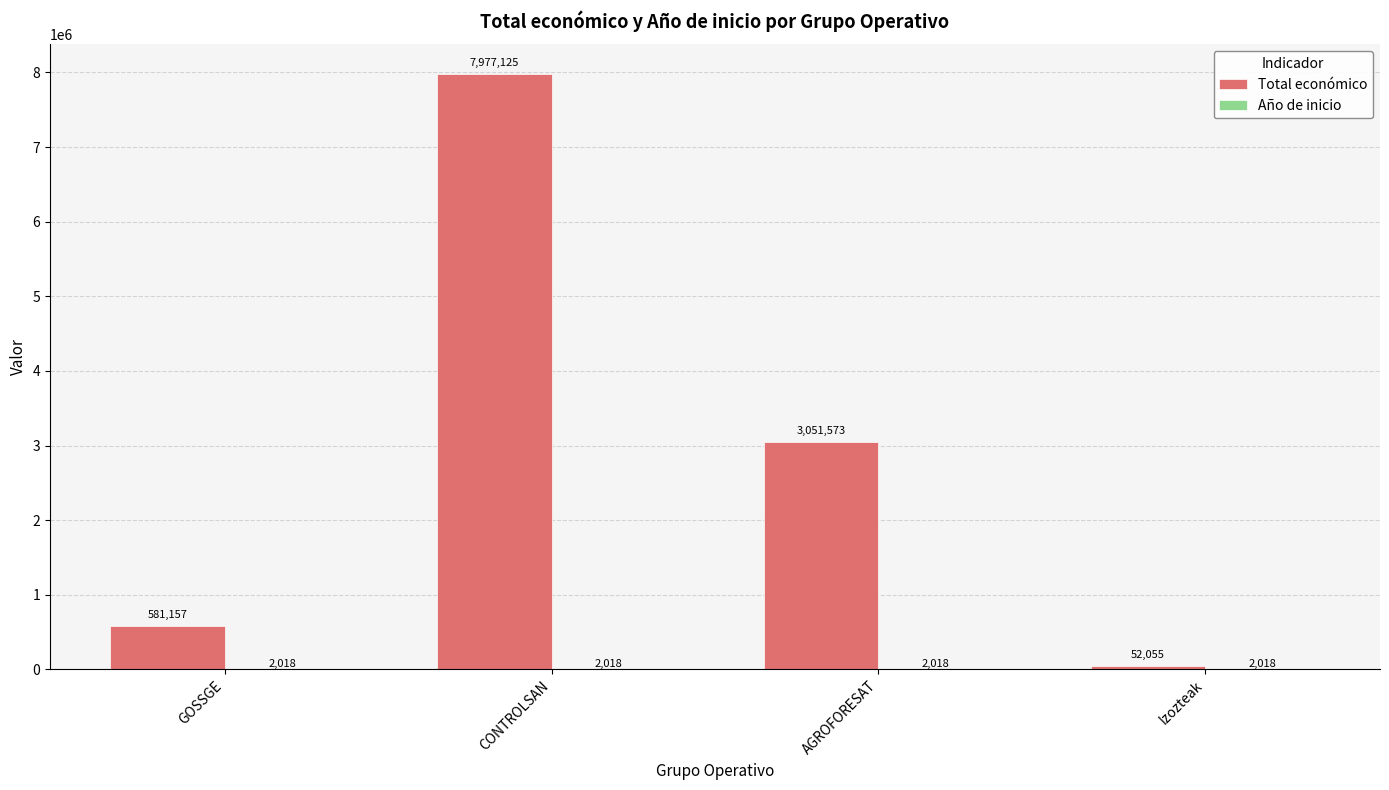

Which category has the highest value across all series?

CONTROLSAN